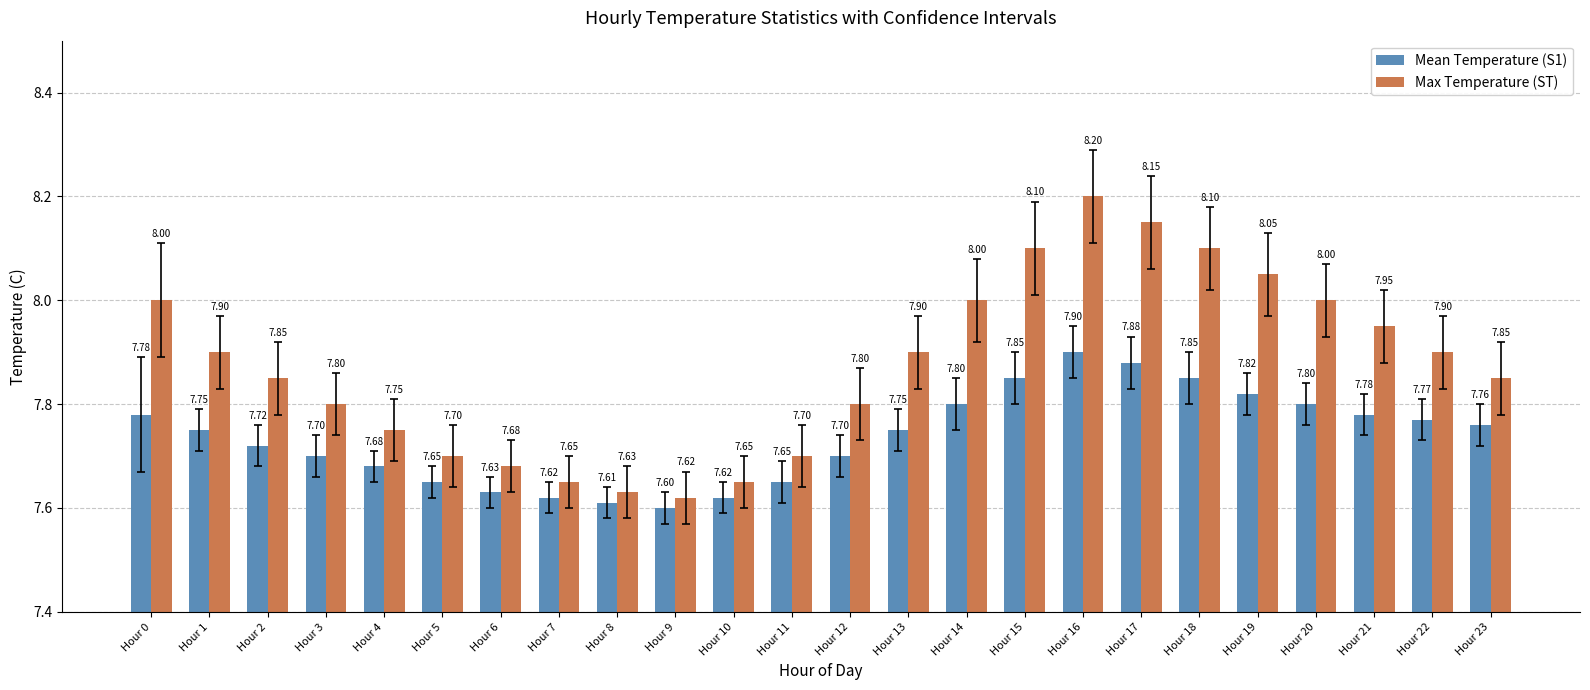

What is the spread (max minus min) of values at Hour 17?

0.3